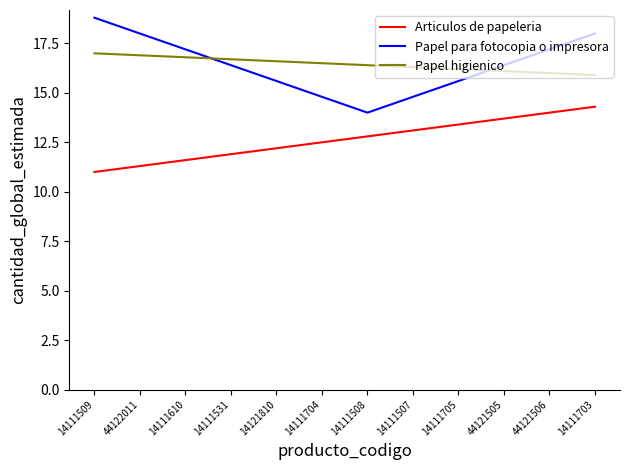

How many values in the Articulos de papeleria series are below 12?

4